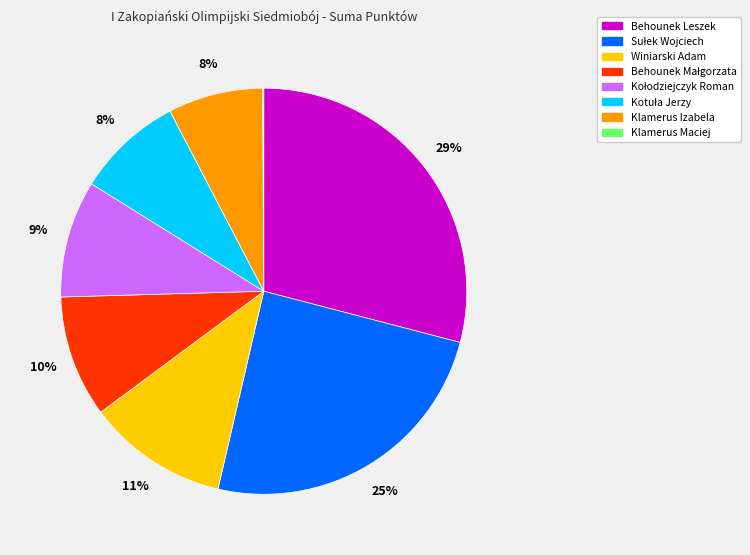

Which slice is the largest?

Behounek Leszek